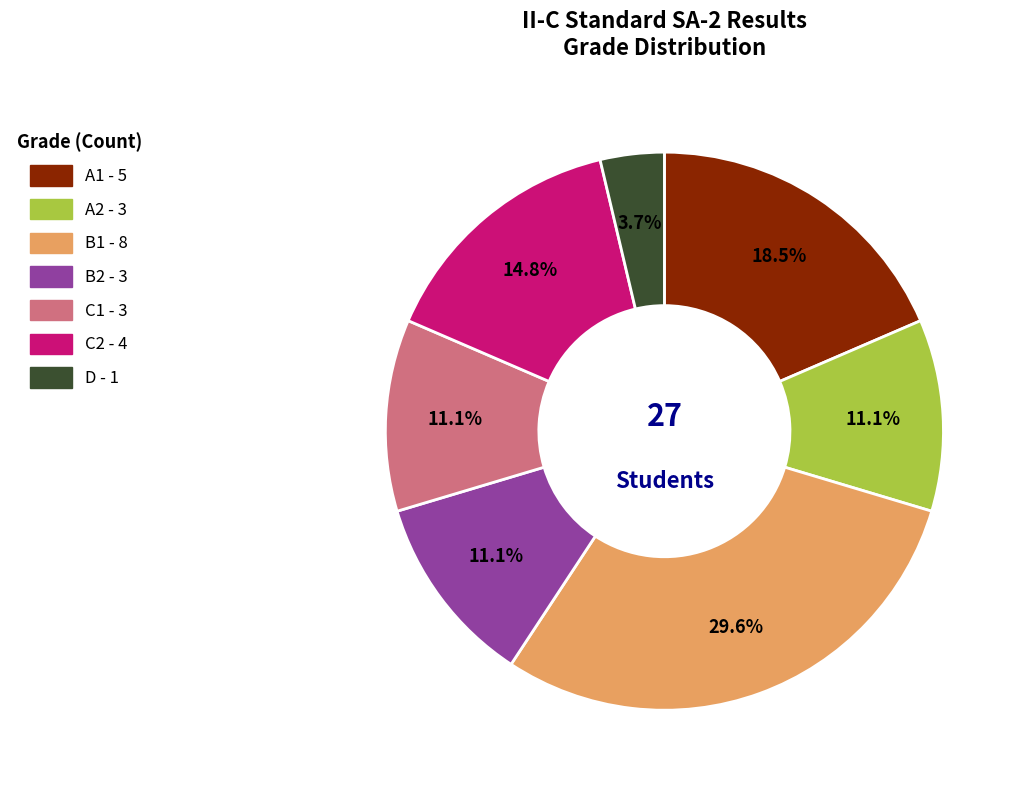

How many segments does this pie chart have?

7